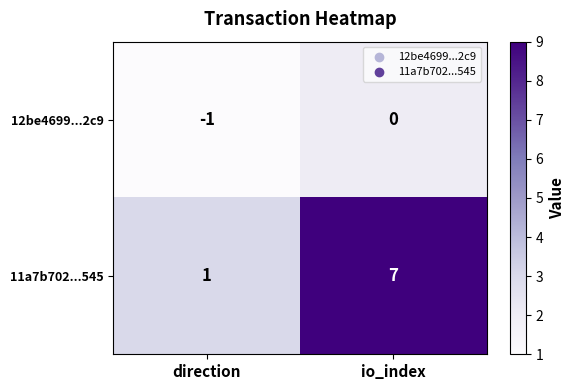

Is it true that 11a7b702...545 equals 13 at io_index?

False